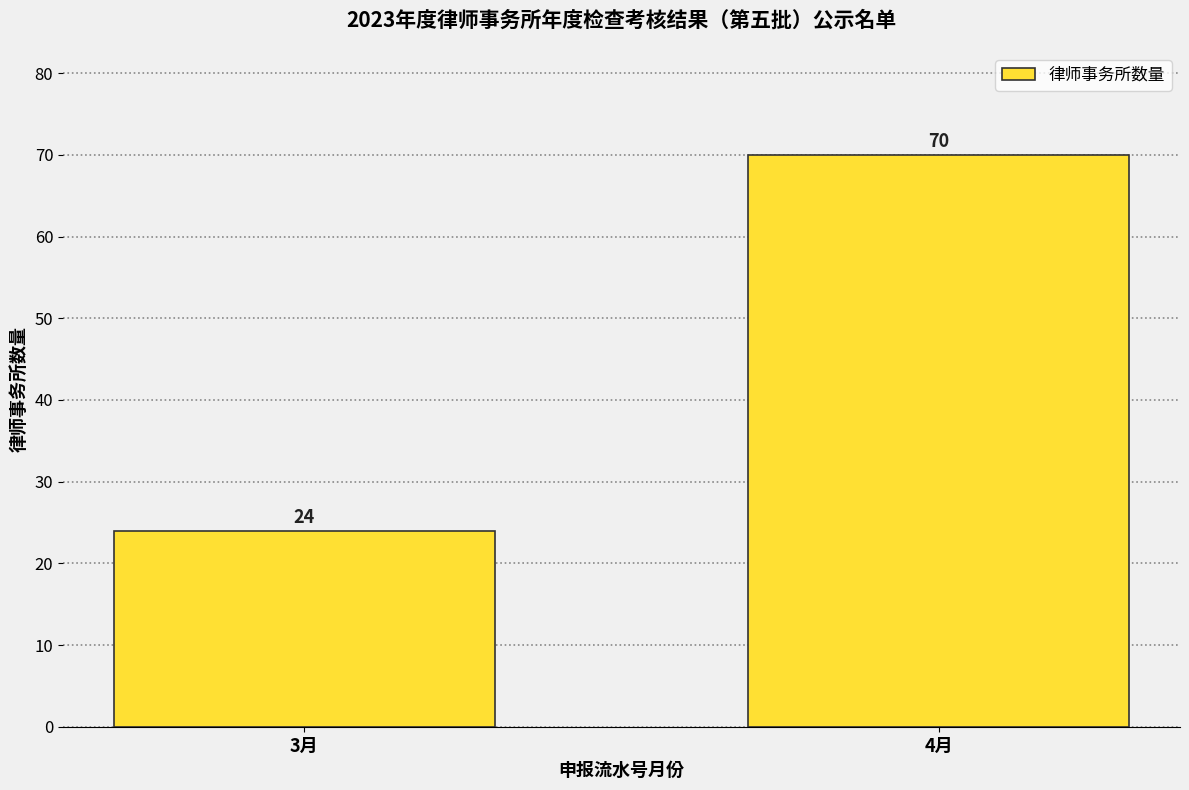

Reading left to right, what are all the values shown in this chart?

24	70